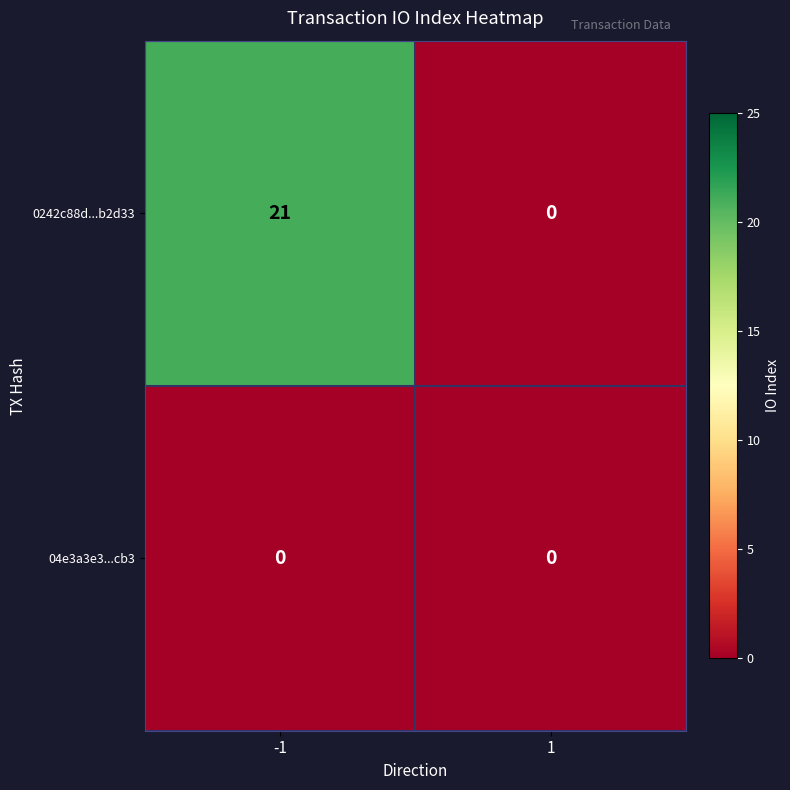

Reading left to right, extract all data points from this chart.

0242c88d...b2d33: -1=21	1=0
04e3a3e3...cb3: -1=0	1=0